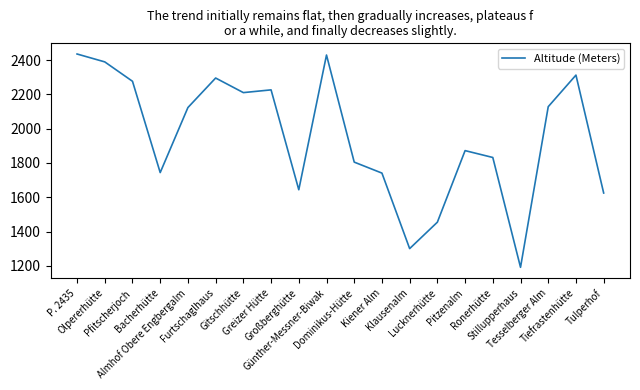

What is the difference between the maximum and second lowest values?

1134